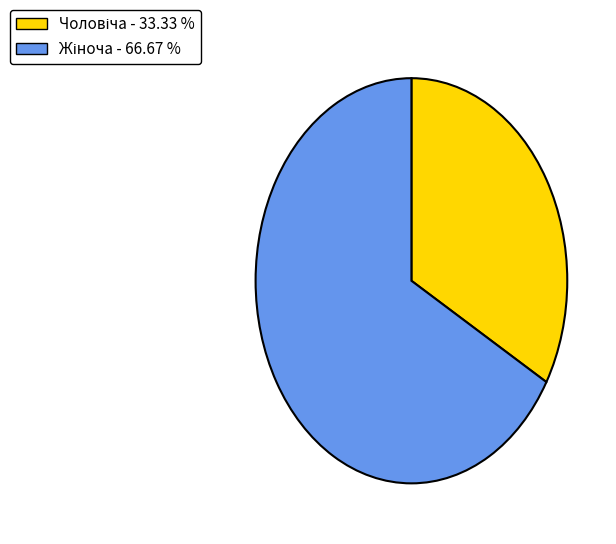

Count the number of slices in the pie.

2